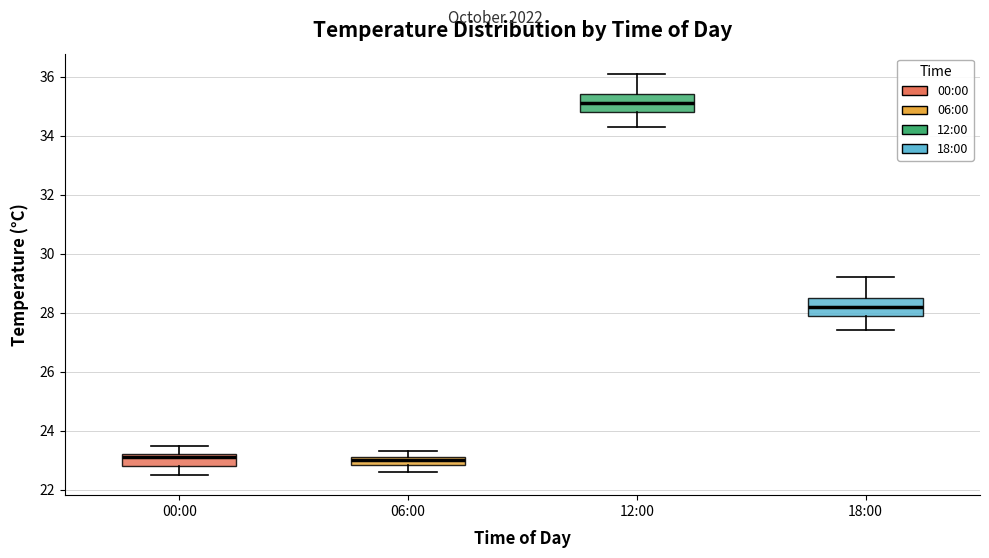

Where does the upper whisker of the box for 00:00 end on the y-axis? The values are not printed on the chart, so give them approximately, as read against the axis.

23.6